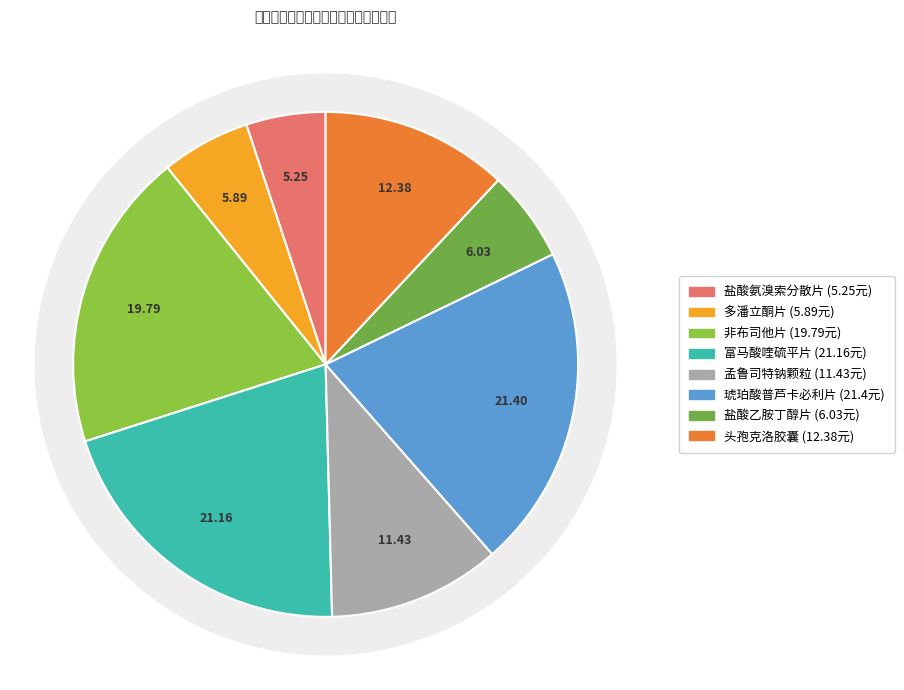

Which slice is the largest?

琥珀酸普芦卡必利片